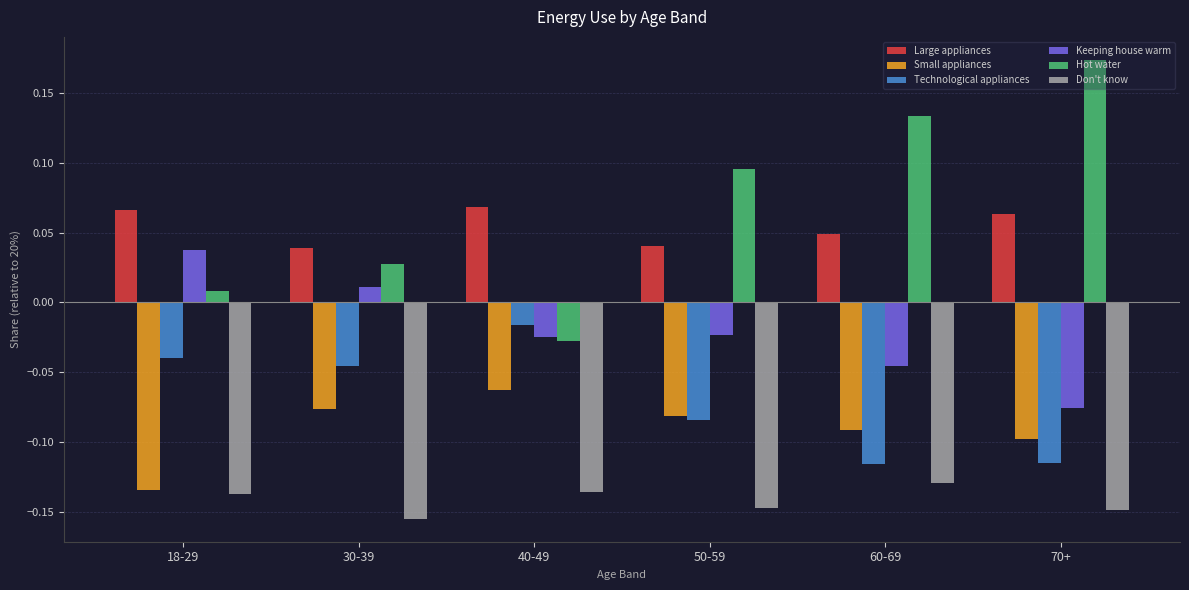

Which series has the largest total across all categories?

Hot water